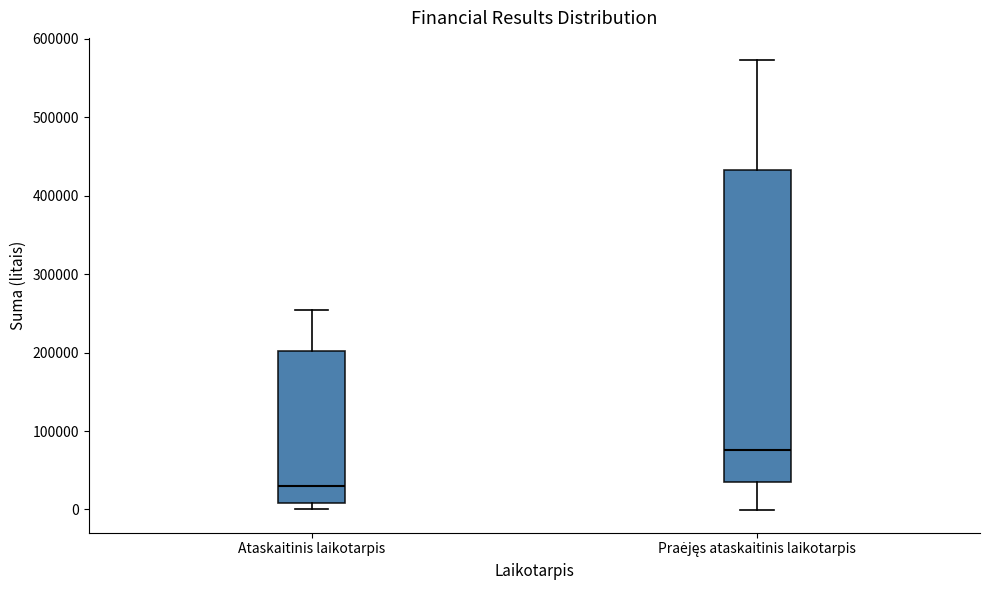

Reading left to right, read every box against the y-axis: the position of its median line, the range the box covers, and the ends of its whiskers. The values are not printed on the chart, so give them approximately, as read against the axis.

Ataskaitinis laikotarpis: median 30000, box 10000 to 200000, whiskers 0 to 250000
Praėjęs ataskaitinis laikotarpis: median 80000, box 30000 to 430000, whiskers 0 to 570000